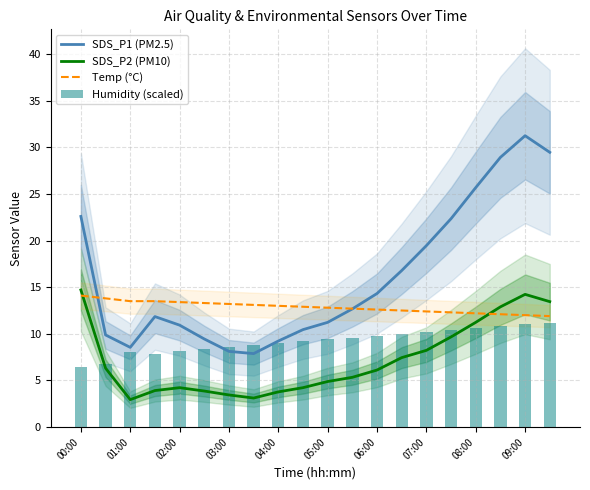

Which series has the largest total across all categories?

SDS_P1 (PM2.5)